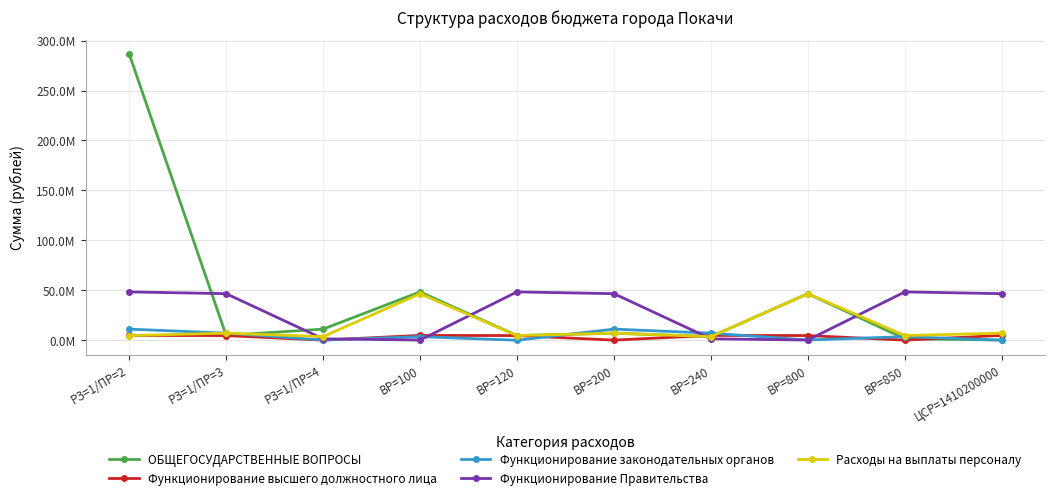

What is the label of the 1st point from the right?

ЦСР=1410200000